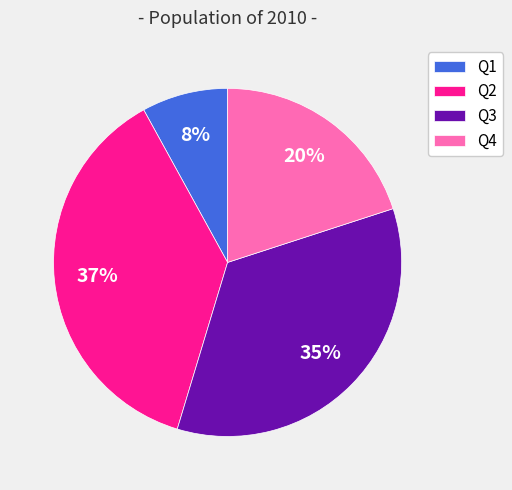

Which category has the smallest portion of the pie?

Q1